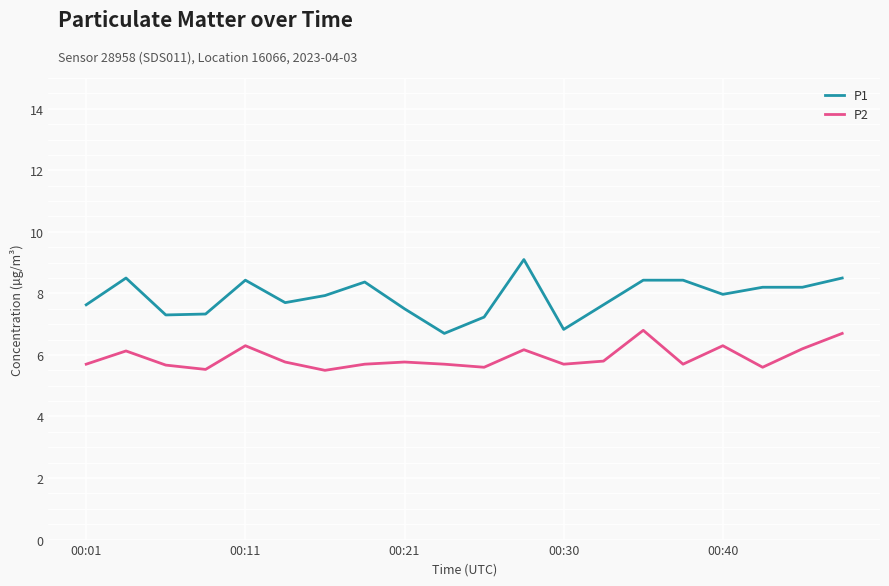

Does the chart have visible grid lines?

Yes